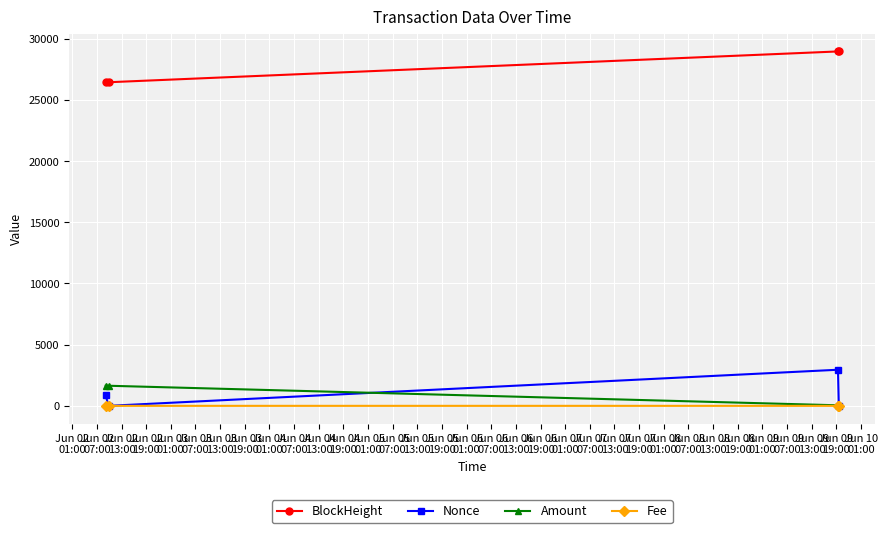

How many interior local peaks does the Nonce series have?

1